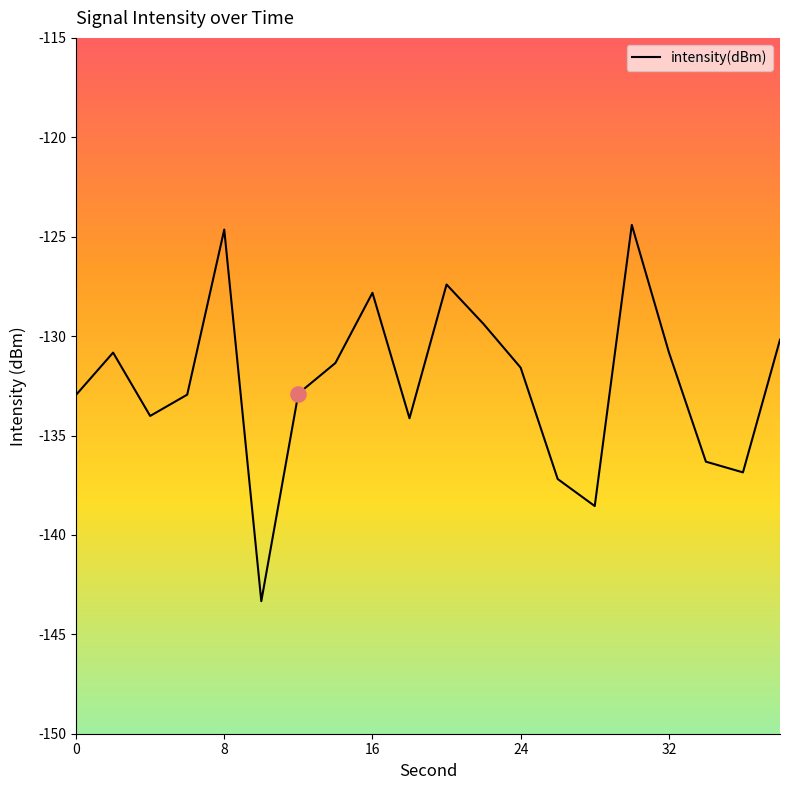

What is the difference between the maximum and minimum values?

18.9